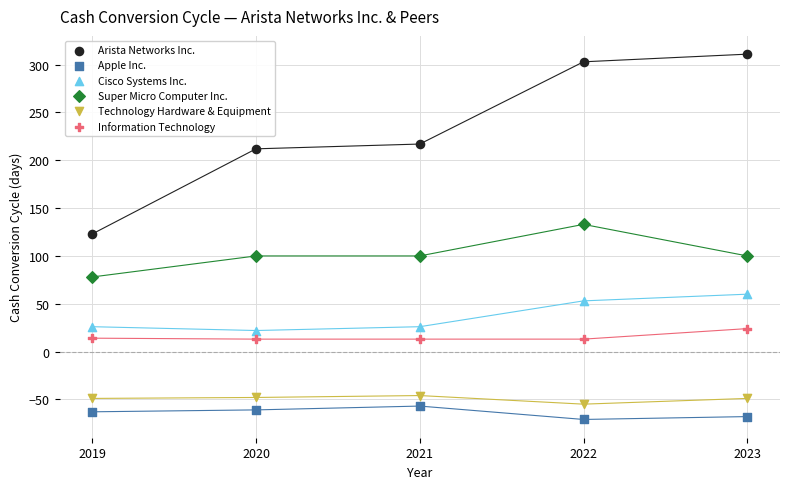

Across all data points, what is the range of X values (max minus min)?

4